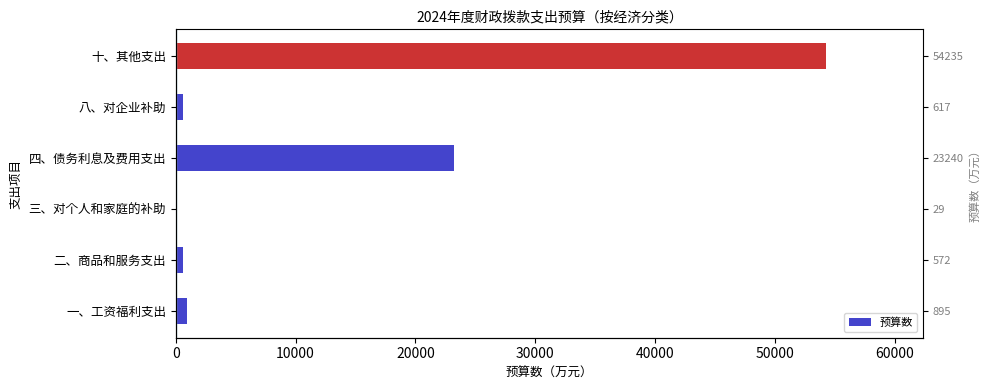

How many values are below 895?

3